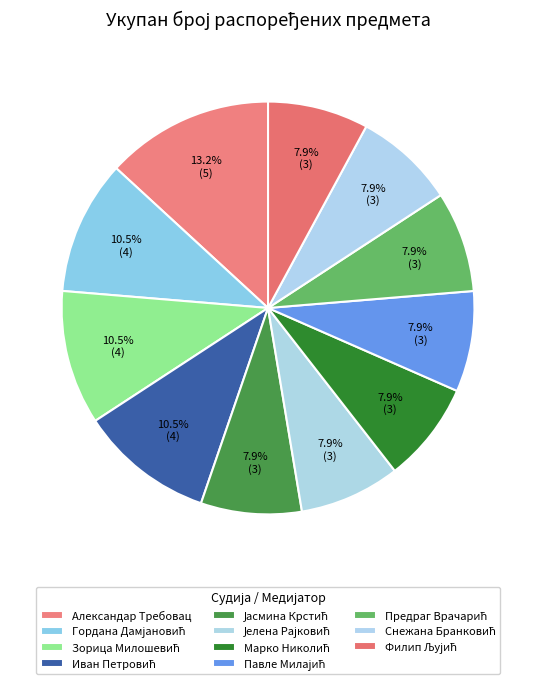

What is the ratio of the value at Александар Требовац to the value at Јасмина Крстић?

1.7